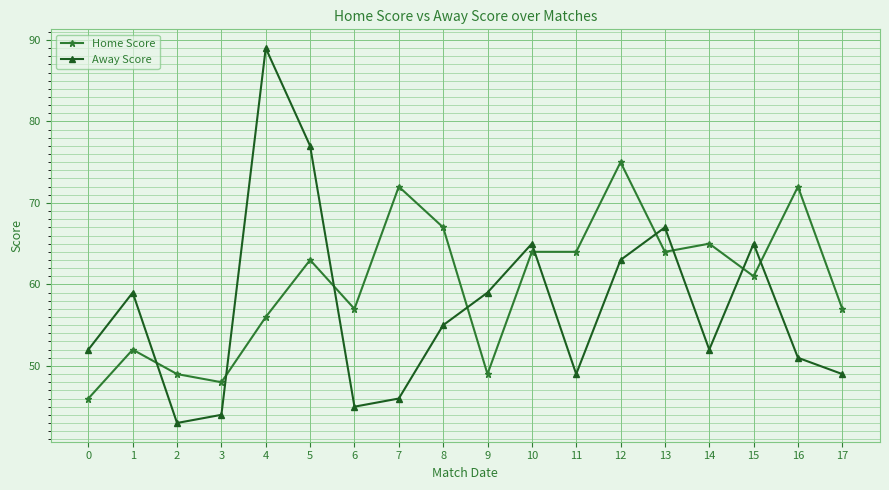

What value does the Away Score series have at 12, to the nearest 5?

65